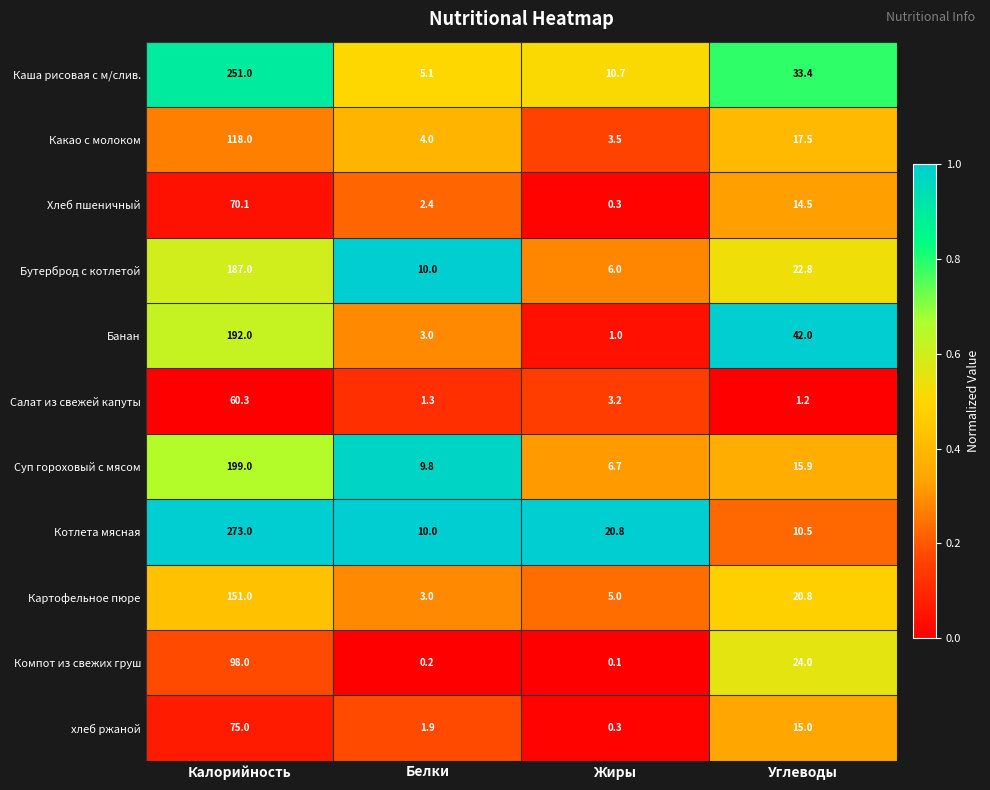

Which label corresponds to the smallest value in the chart?

Жиры